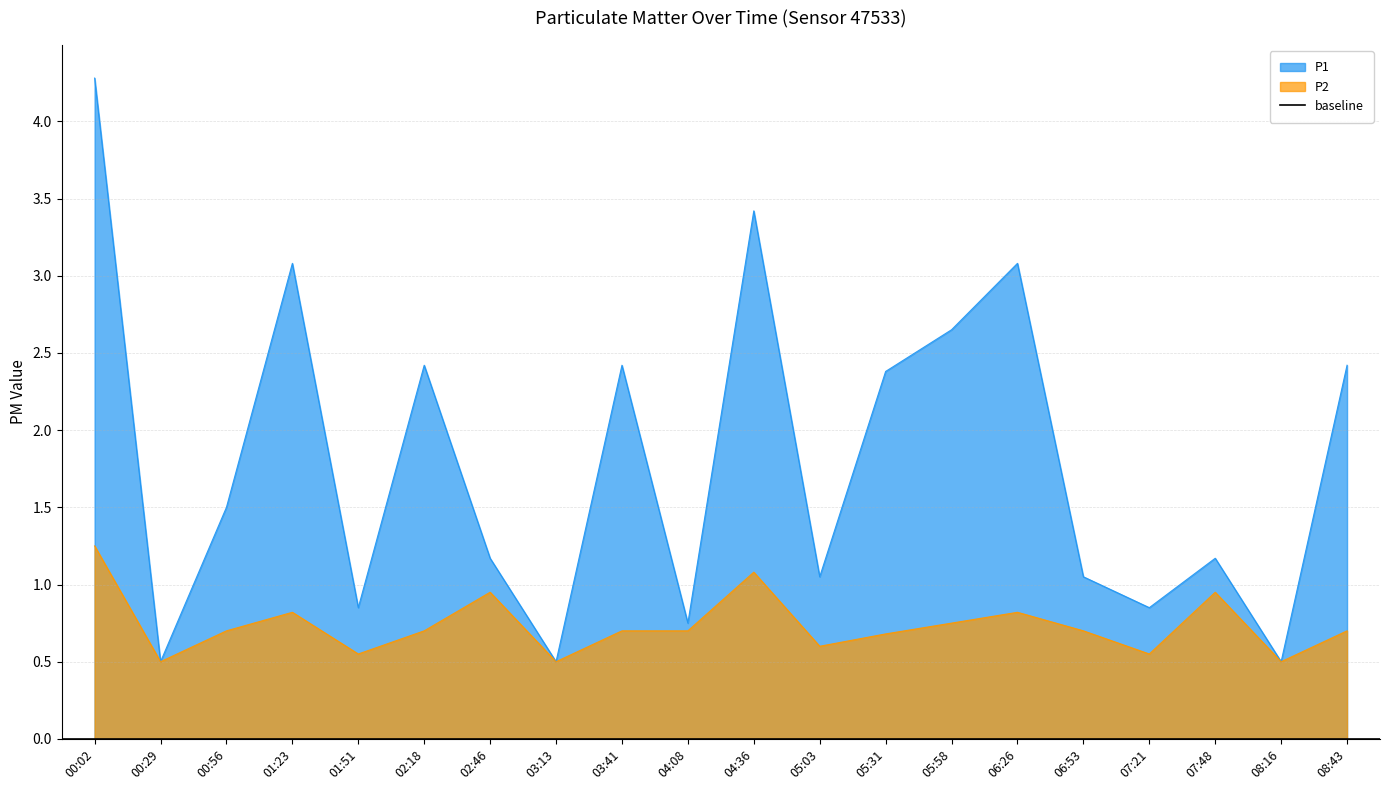

What is the sum of the P1 values at 00:56 and 02:18?

3.9